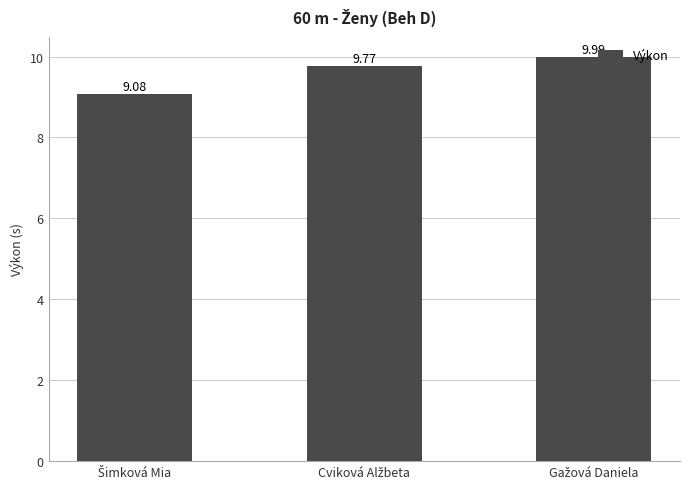

Are the bars grouped side by side (vs. stacked)?

No